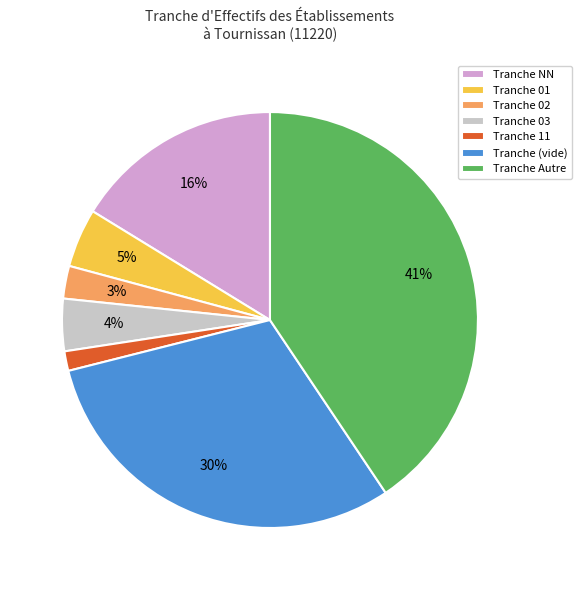

Combined, do Tranche 01 and Tranche 03 account for over 50%?

No